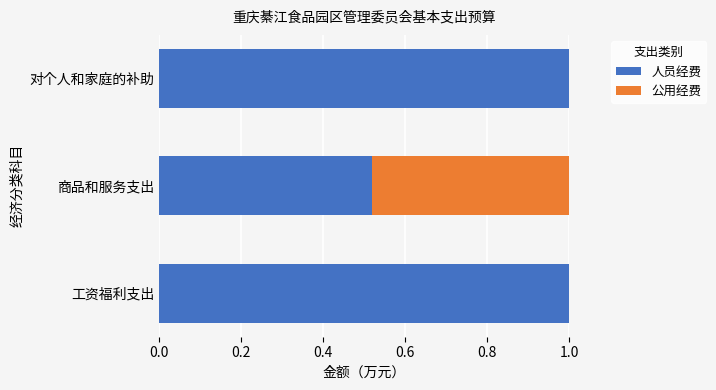

What is the maximum value for 人员经费?

1.0